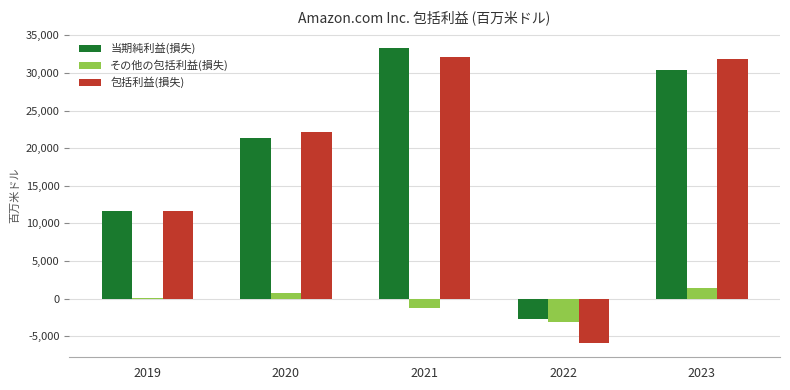

What are all the series names shown in the legend?

当期純利益(損失), その他の包括利益(損失), 包括利益(損失)